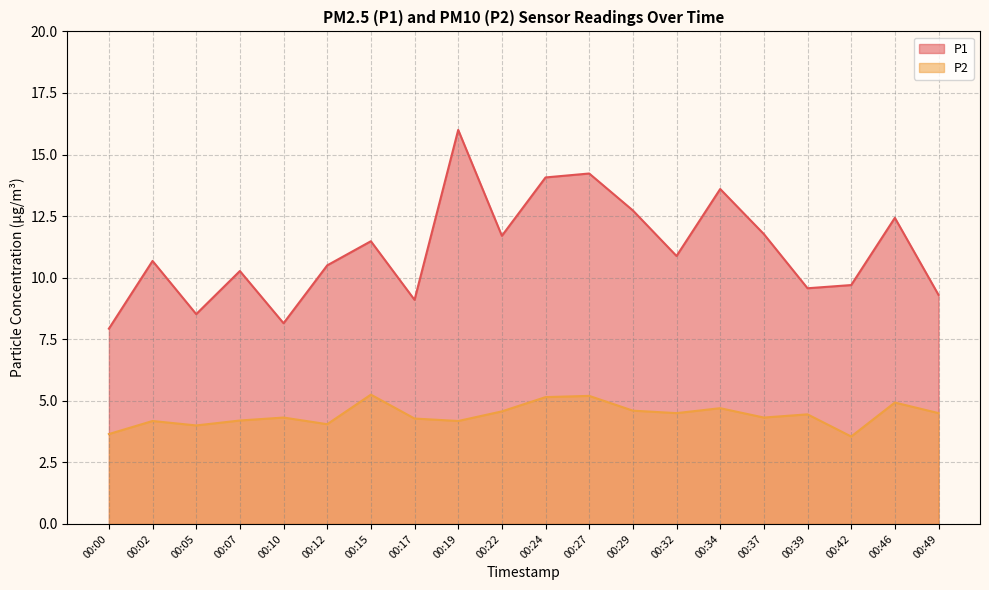

Rank the series by their average value, from highest to lowest.

P1, P2